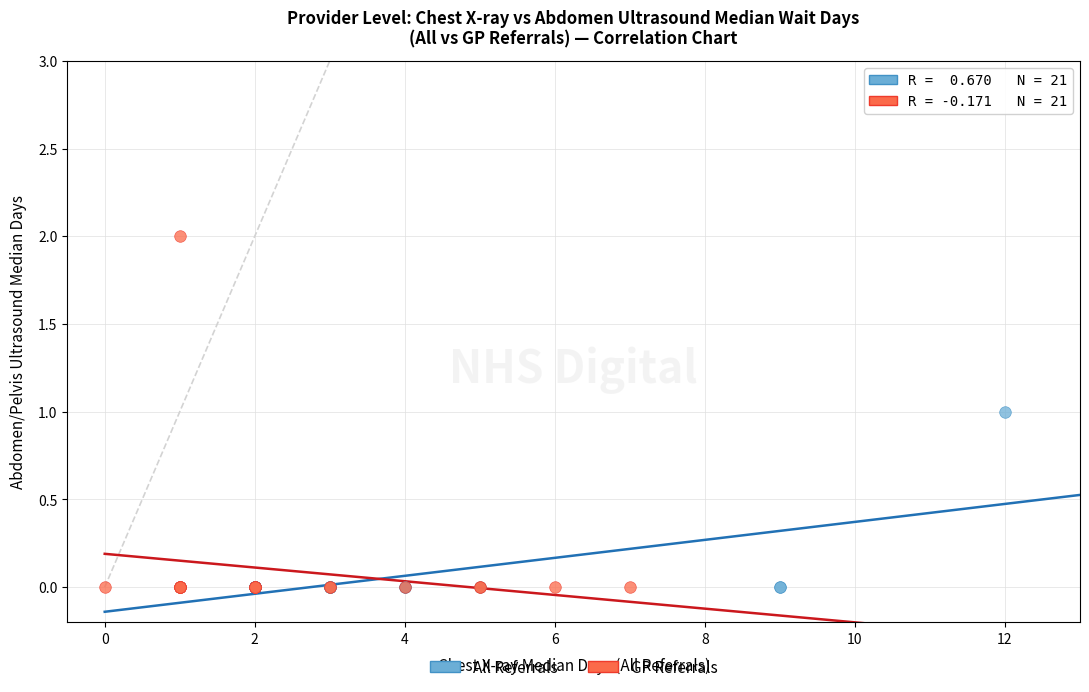

Which series has the largest Y range (max minus min)?

GP Referrals